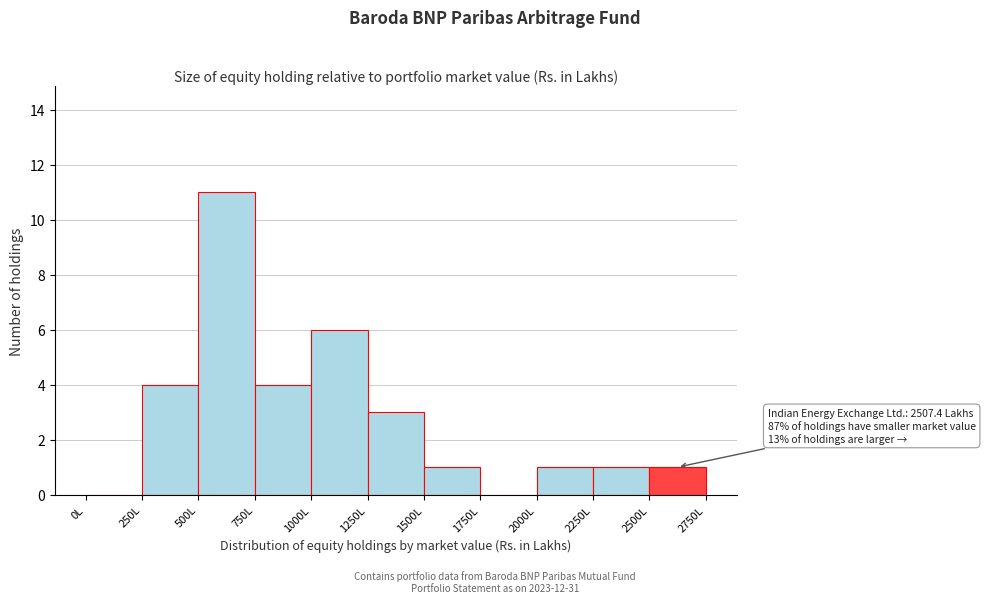

Which range on the x-axis has the tallest bar?

500 to 750